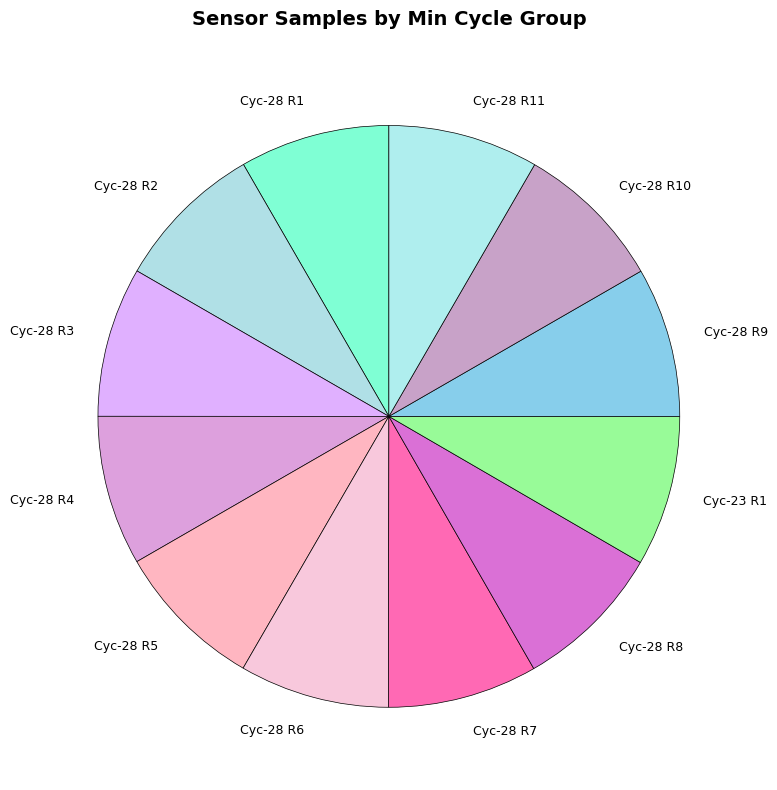

Does any single category account for the majority?

No